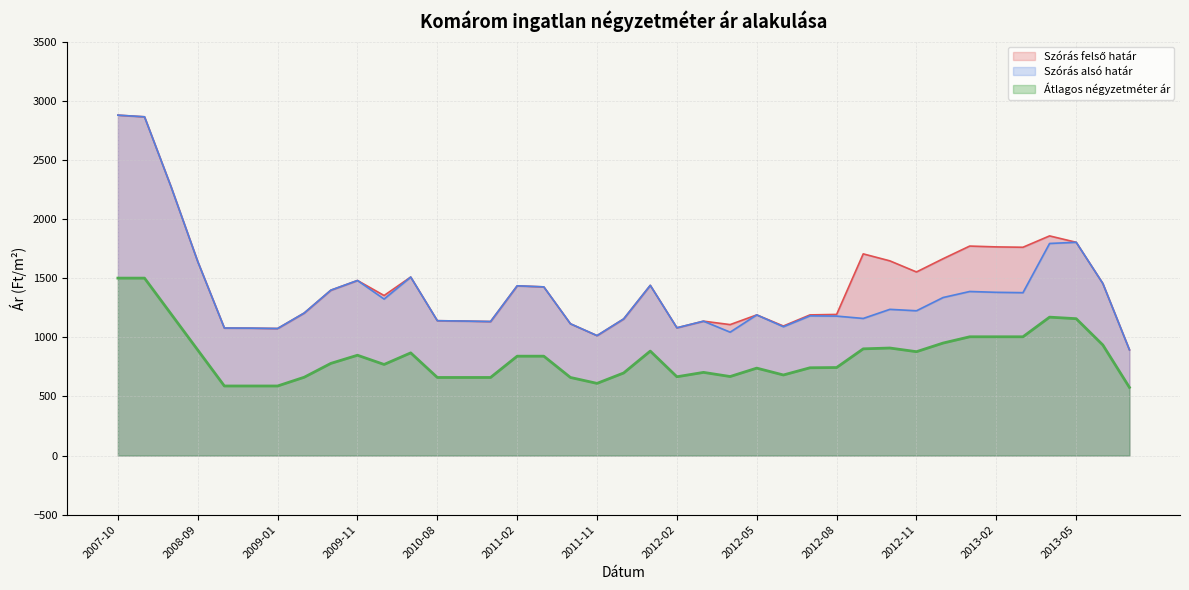

Does the chart display data point markers on the line(s)?

No